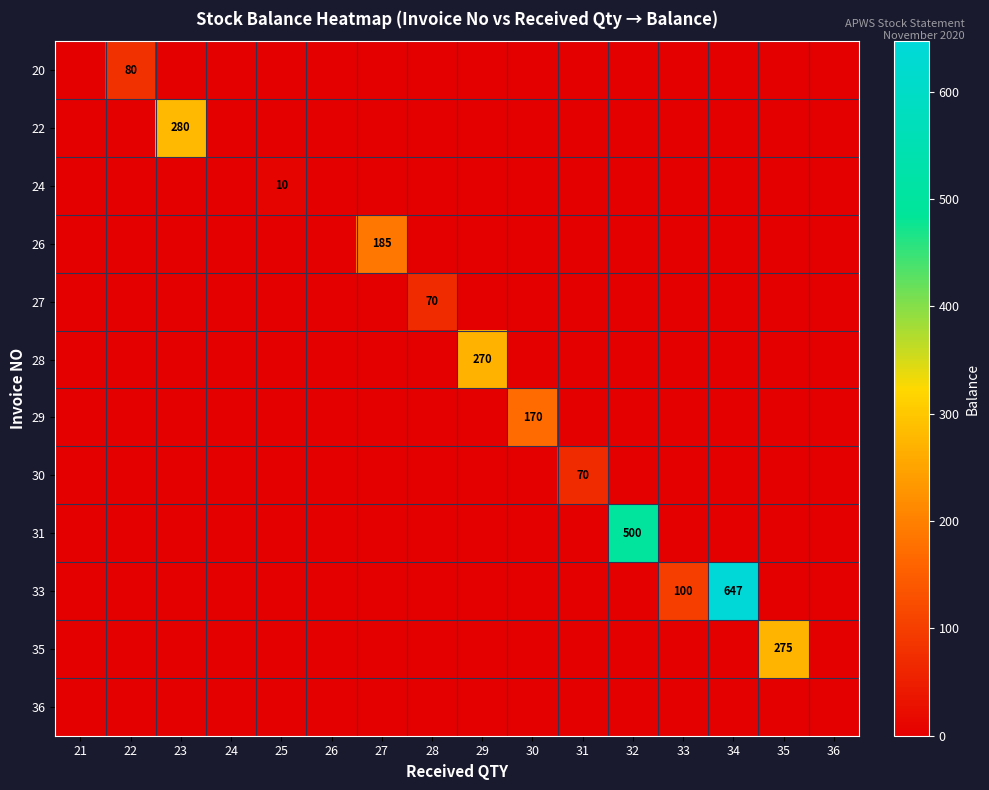

Count the number of data series in this chart.

12